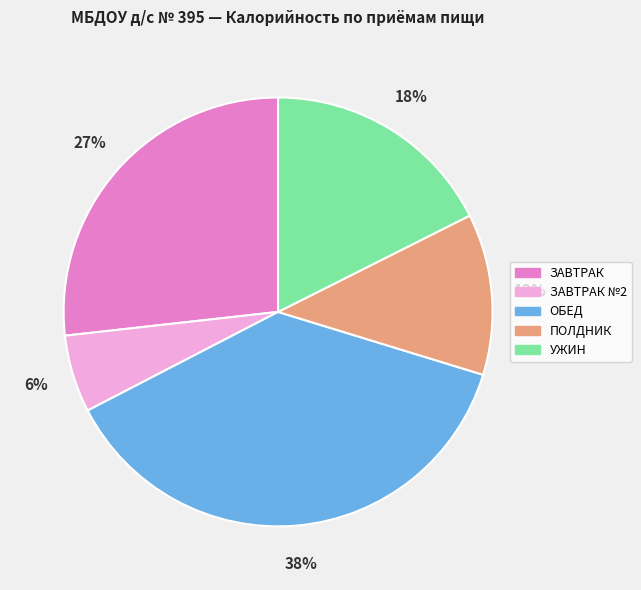

To the nearest percent, what is the average slice percentage?

20%